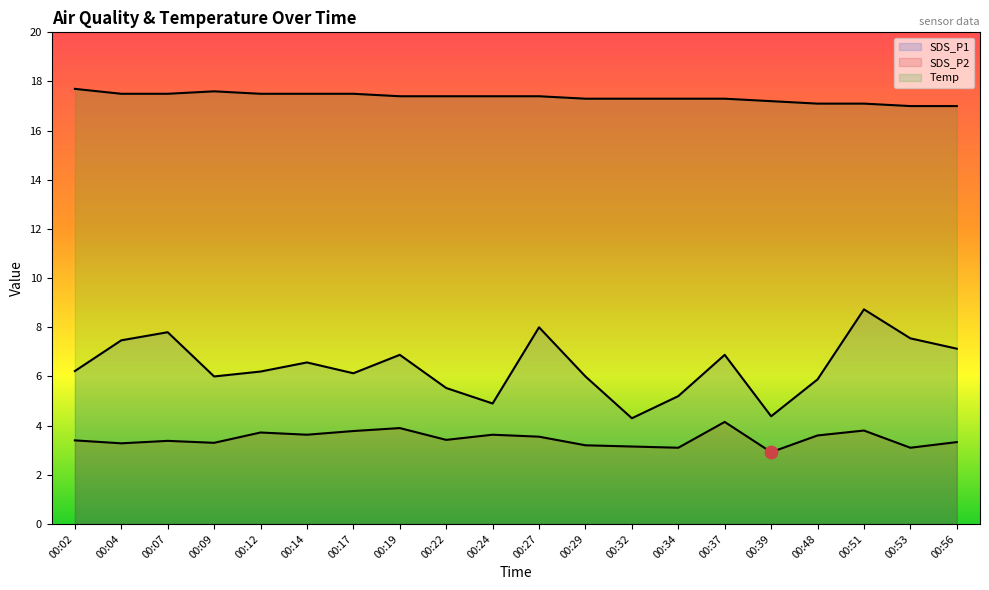

At how many categories does at least one series exceed 15?

20